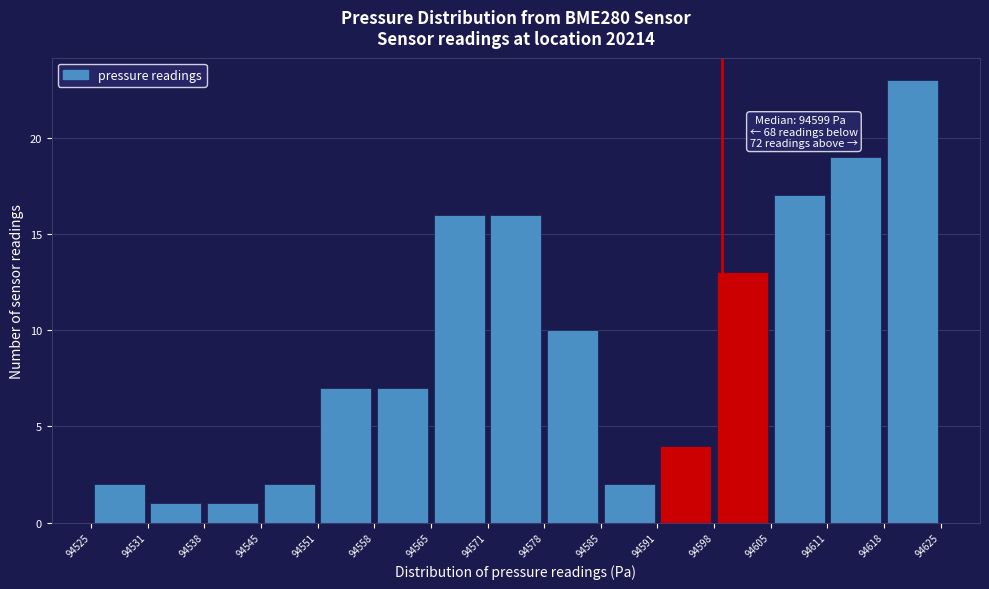

Which range on the x-axis has the tallest bar?

94618 to 94625